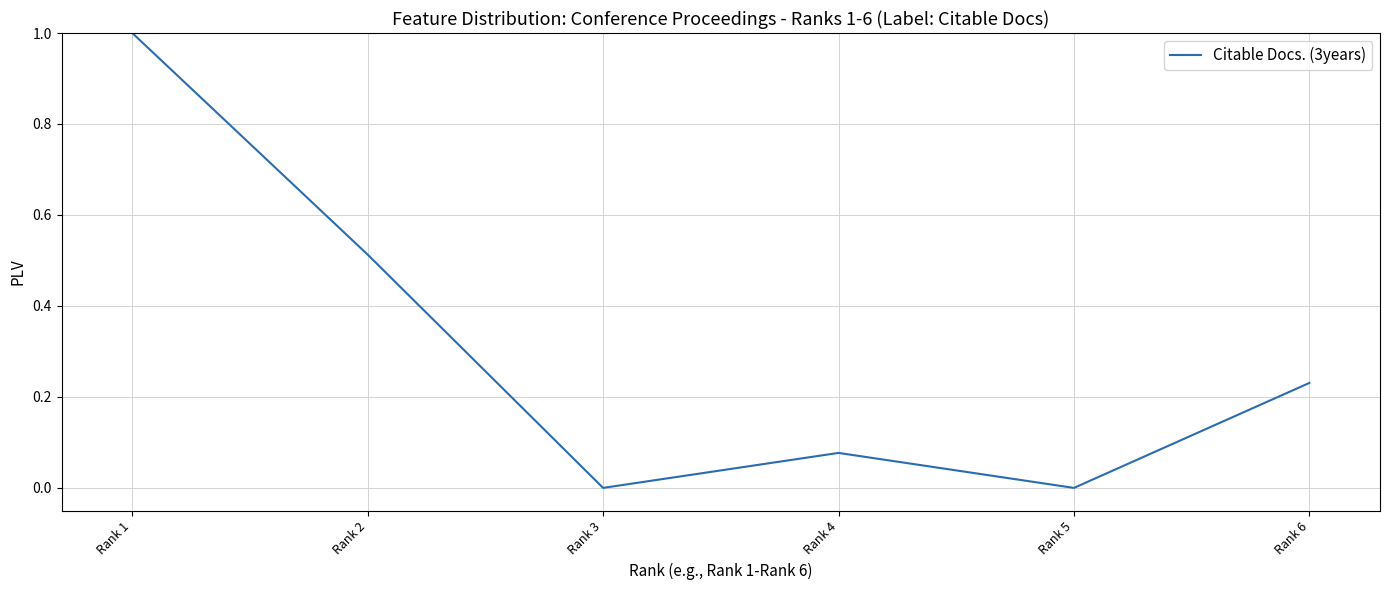

True or false: the data has more than 2 interior local peaks.

False